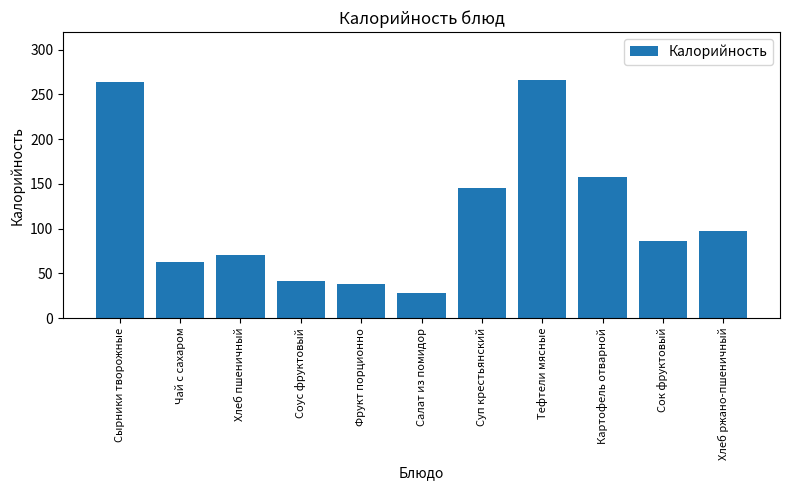

The chart shows a value of 56.8 at Соус фруктовый. True or false?

False